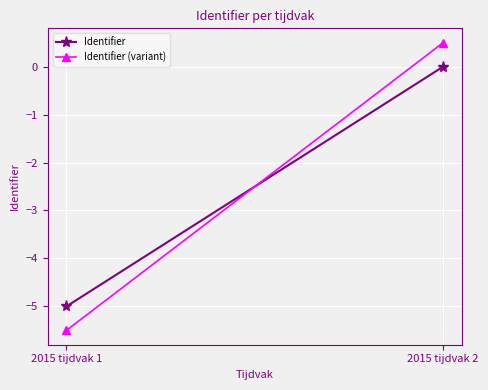

Which category has the highest value in the Identifier (variant) series?

2015 tijdvak 2